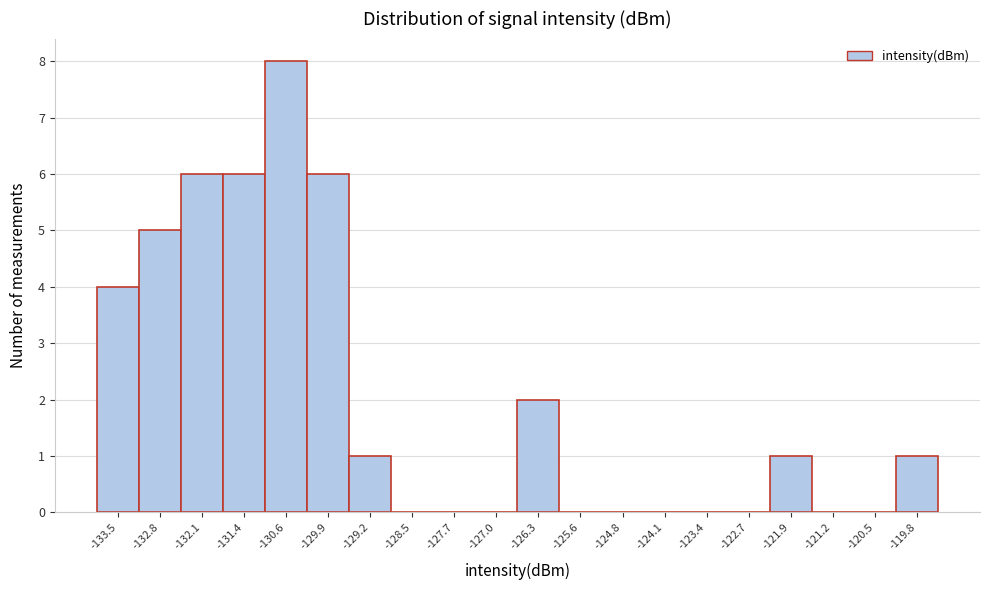

Reading left to right, extract all data points from this chart.

-133.5=4	-132.8=5	-132.1=6	-131.4=6	-130.6=8	-129.9=6	-129.2=1	-128.5=0	-127.7=0	-127.0=0	-126.3=2	-125.6=0	-124.8=0	-124.1=0	-123.4=0	-122.7=0	-121.9=1	-121.2=0	-120.5=0	-119.8=1